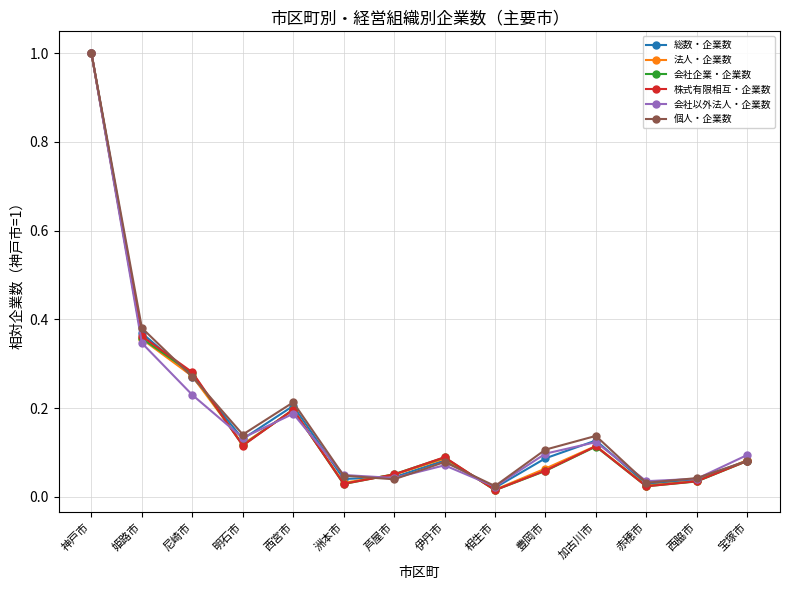

True or false: 株式有限相互・企業数 has a value of 0.6 at 姫路市.

False